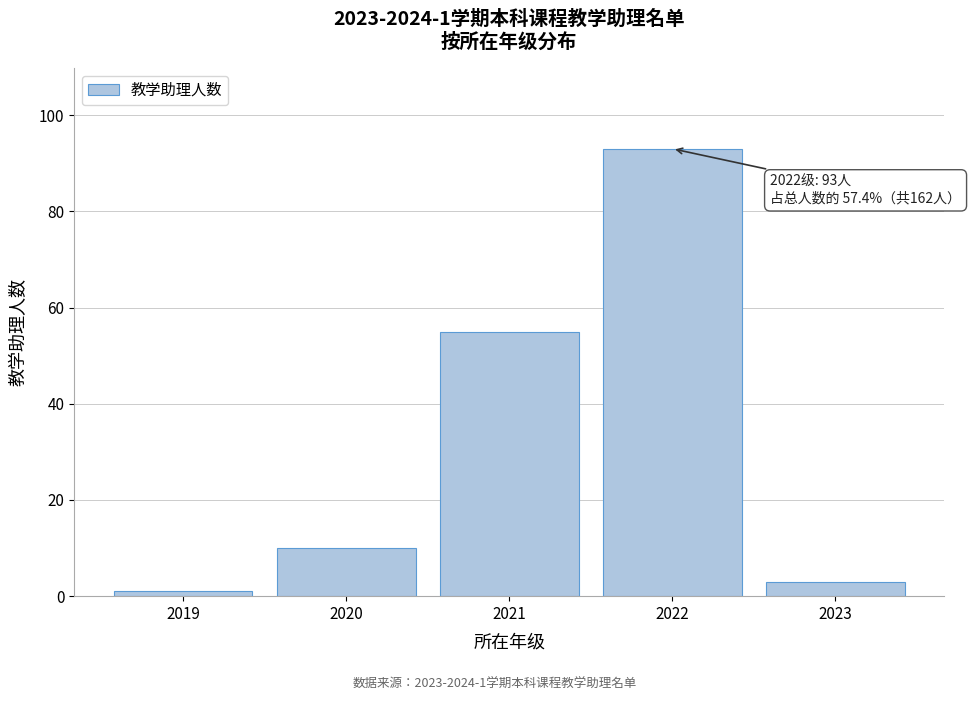

Reading left to right, extract all data points from this chart.

2019=1	2020=10	2021=55	2022=93	2023=3